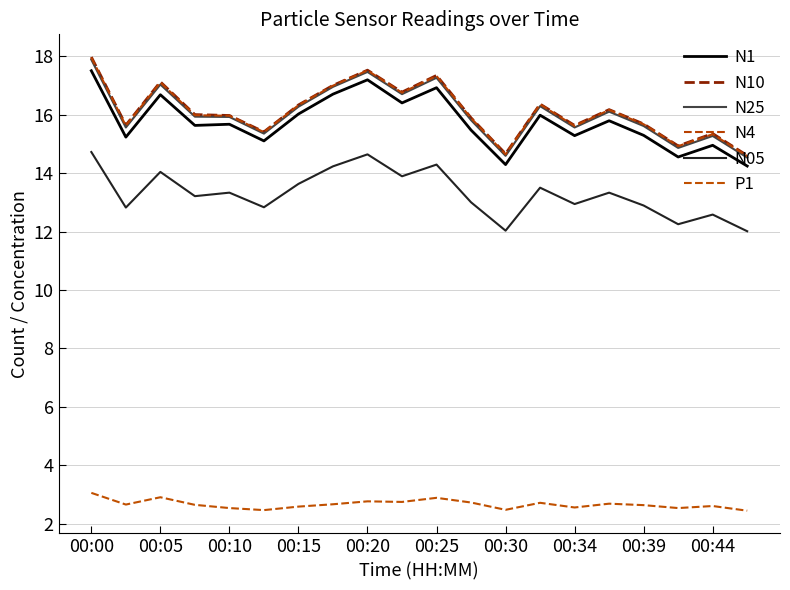

Does the chart have visible grid lines?

Yes